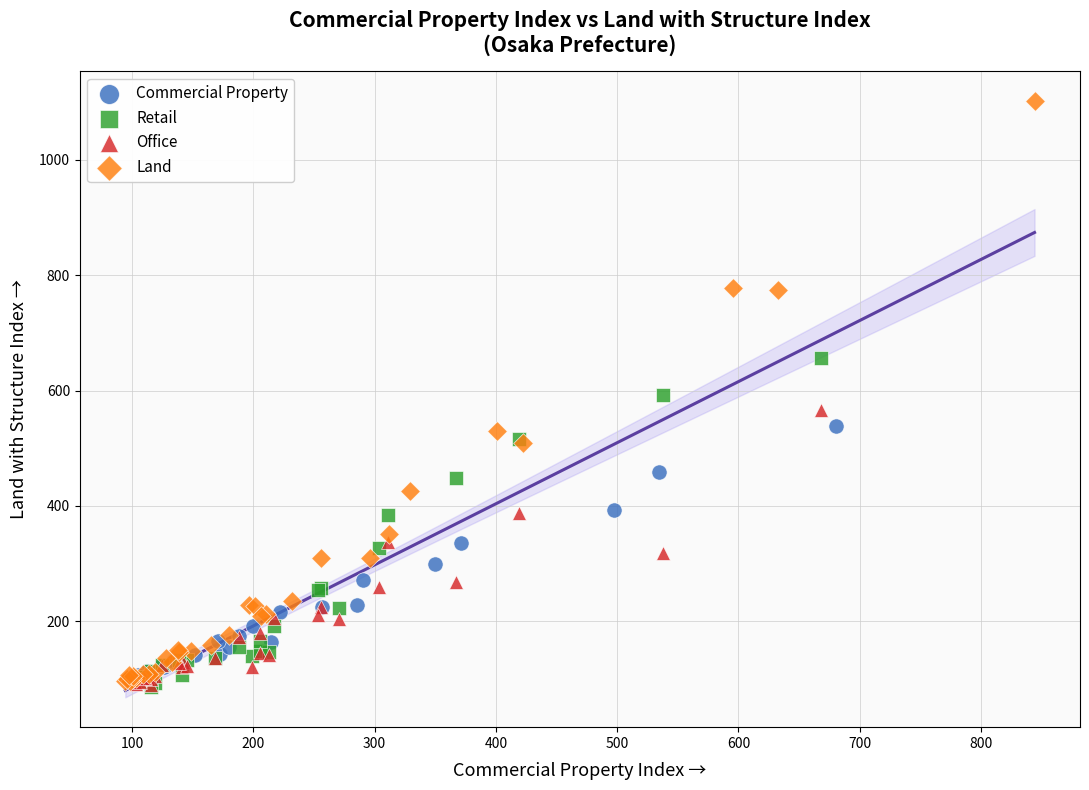

Which series has the largest Y range (max minus min)?

Land